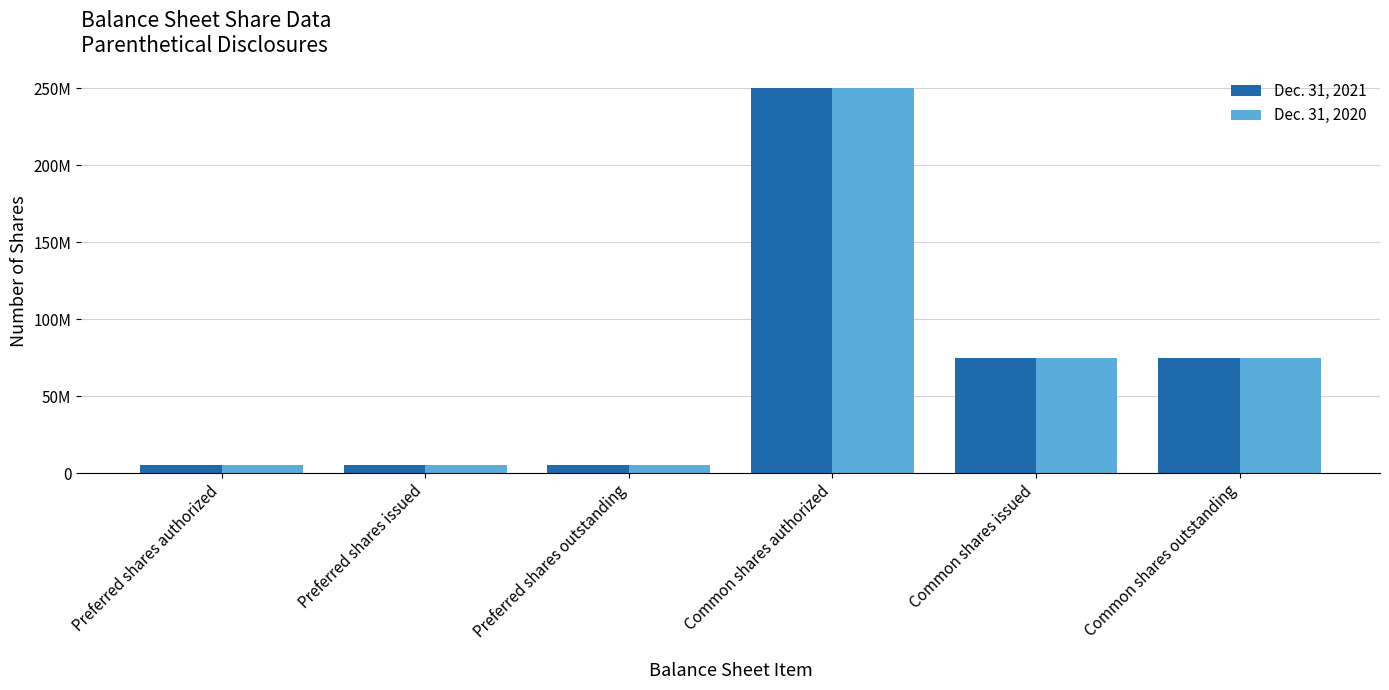

Which has a higher value, Preferred shares issued or Common shares issued?

Common shares issued